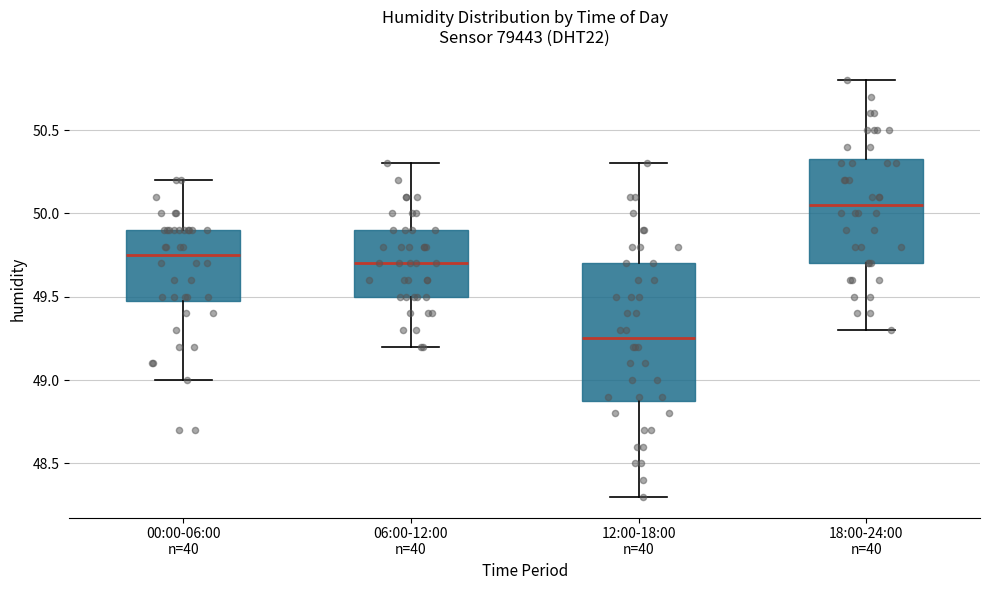

Reading left to right, read every box against the y-axis: the position of its median line, the range the box covers, and the ends of its whiskers. The values are not printed on the chart, so give them approximately, as read against the axis.

00:00-06:00 n=40: median 49.75, box 49.50 to 49.90, whiskers 49.00 to 50.20
06:00-12:00 n=40: median 49.70, box 49.50 to 49.90, whiskers 49.20 to 50.30
12:00-18:00 n=40: median 49.25, box 48.90 to 49.70, whiskers 48.30 to 50.30
18:00-24:00 n=40: median 50.05, box 49.70 to 50.35, whiskers 49.30 to 50.80